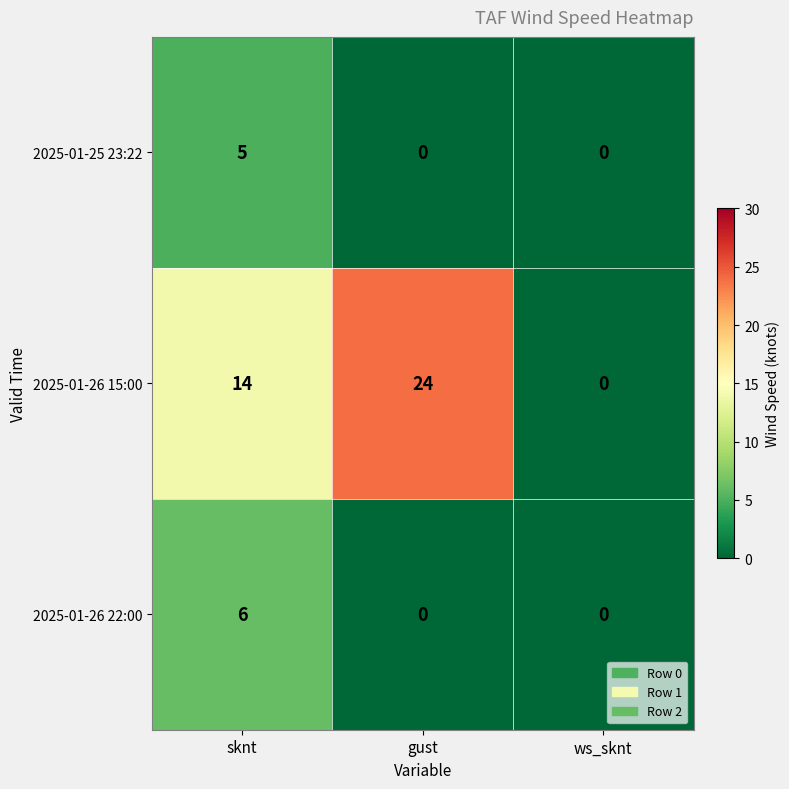

What is the spread (max minus min) of values at gust?

24